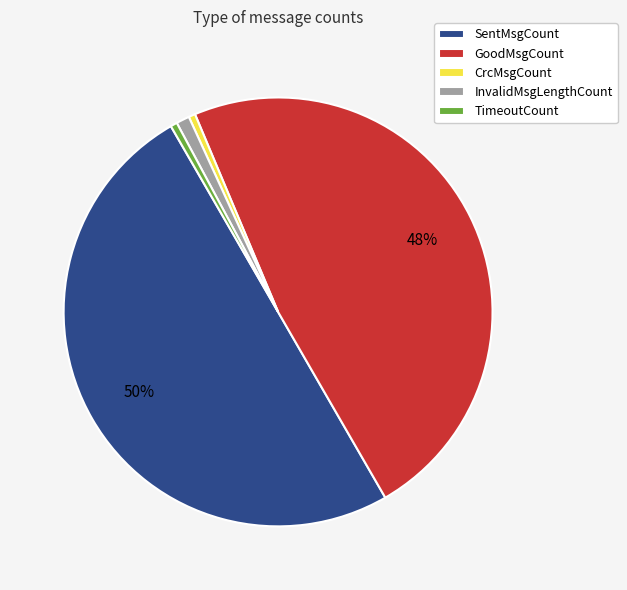

Which slice is the largest?

SentMsgCount